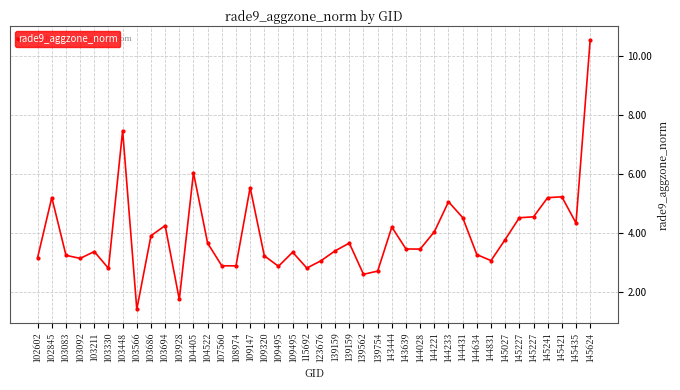

Where is the first local maximum?

102845